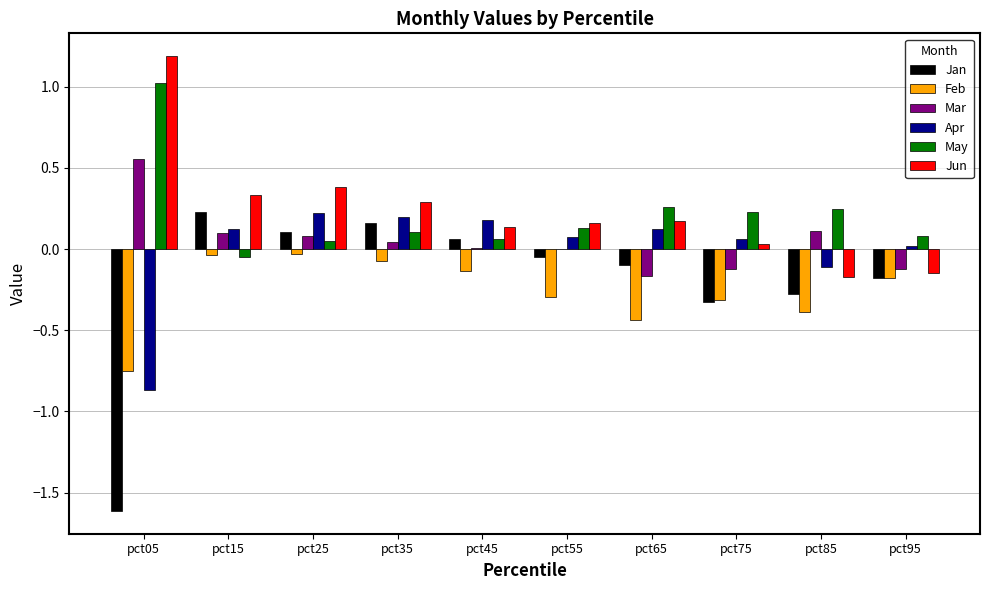

Between pct25 and pct95, which series saw the biggest shift?

Jun